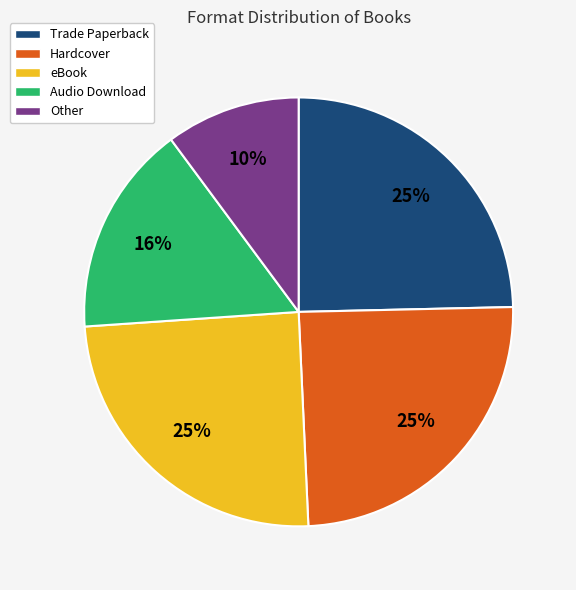

Which has a higher value, Trade Paperback or Audio Download?

Trade Paperback